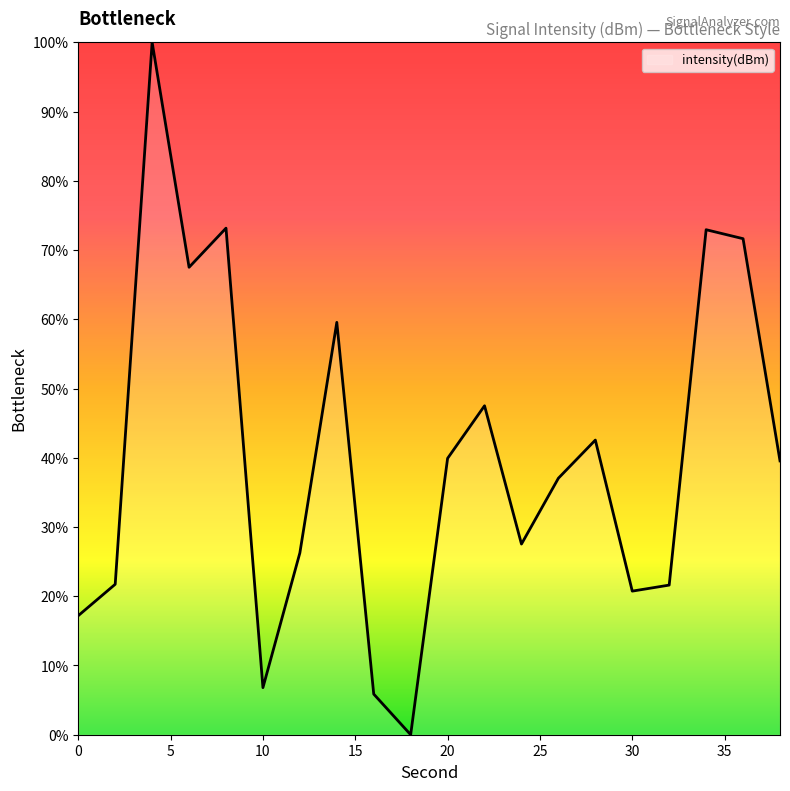

What is the greatest value displayed?

100.0